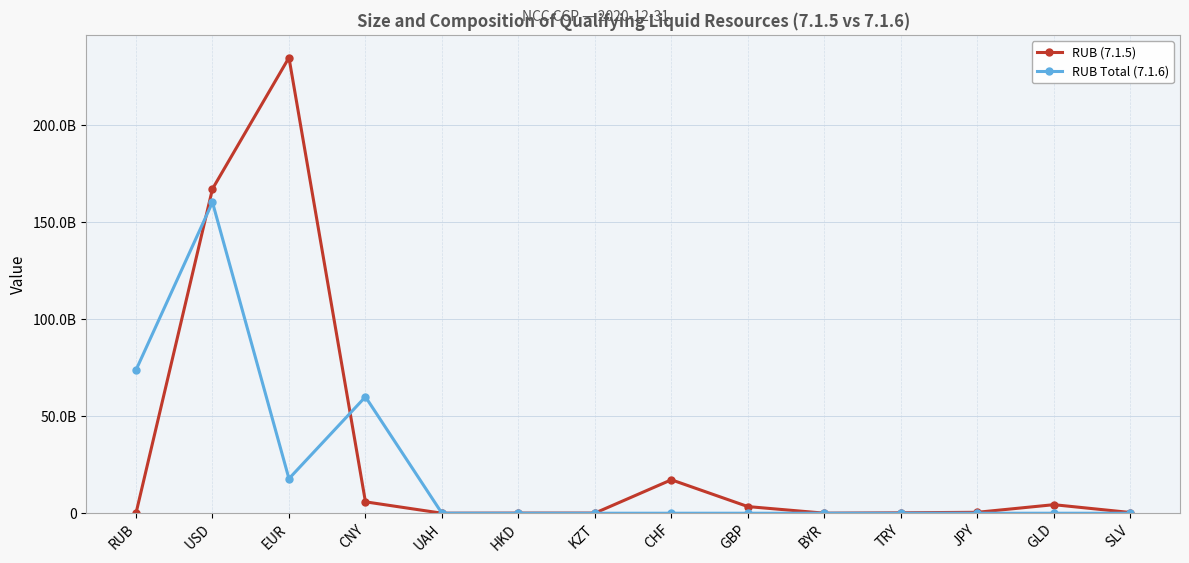

What are all the series names shown in the legend?

RUB (7.1.5), RUB Total (7.1.6)